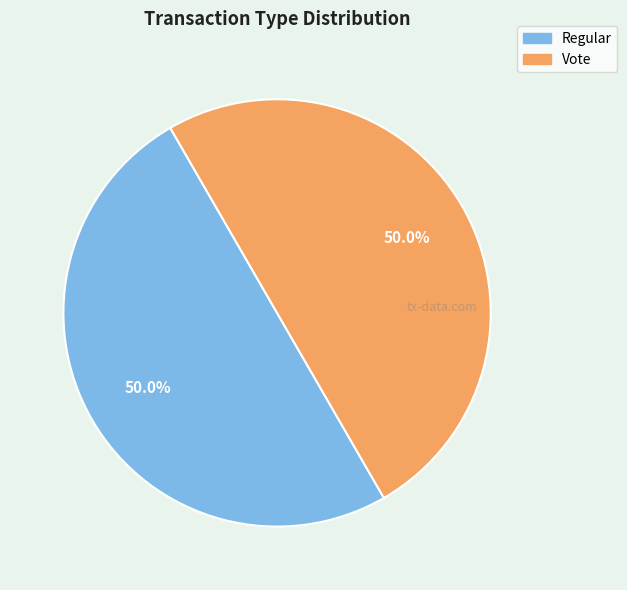

True or false: Vote accounts for 41% of the total.

False